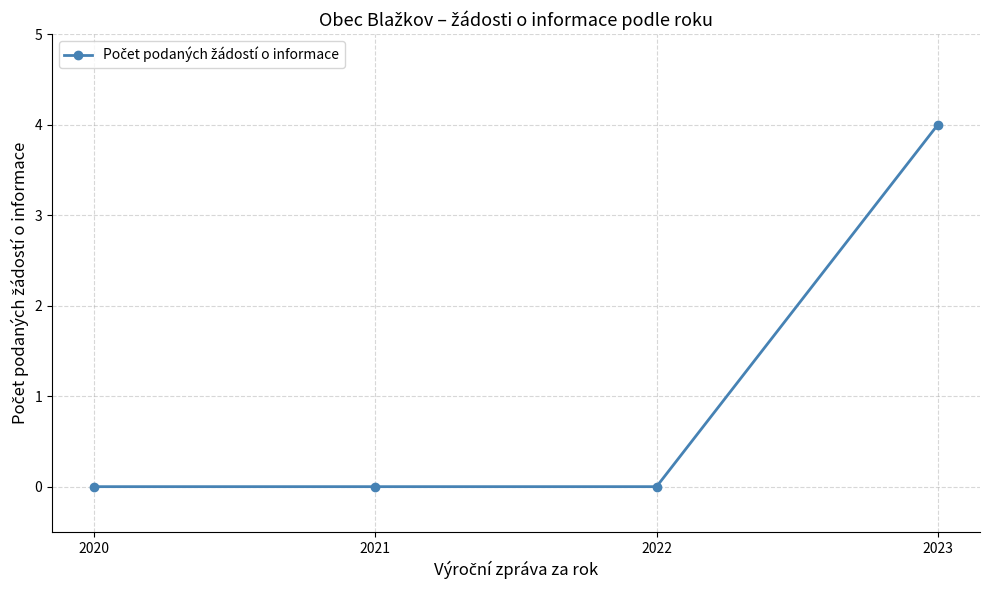

Reading right to left, list all the values displayed in this chart.

4	0	0	0